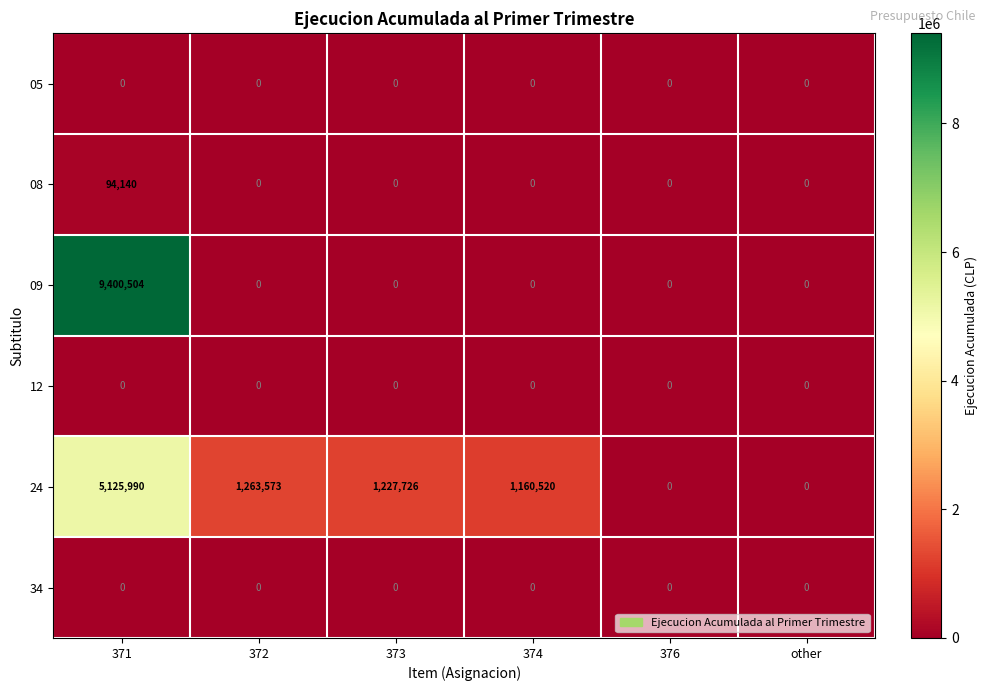

The value of 05 at 376 is 0. True or false?

True